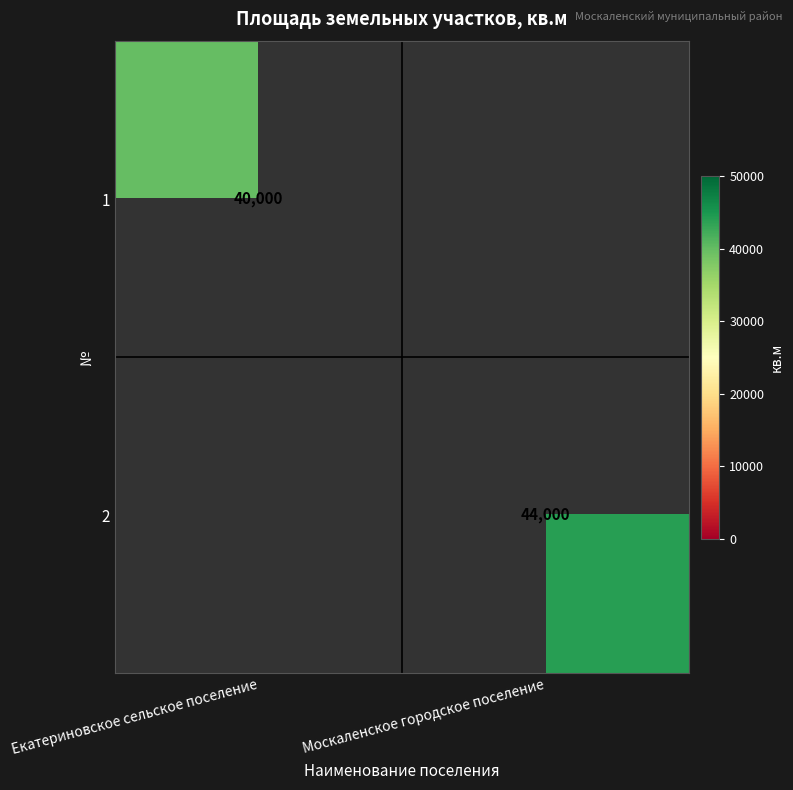

Count the number of categories in the chart.

2